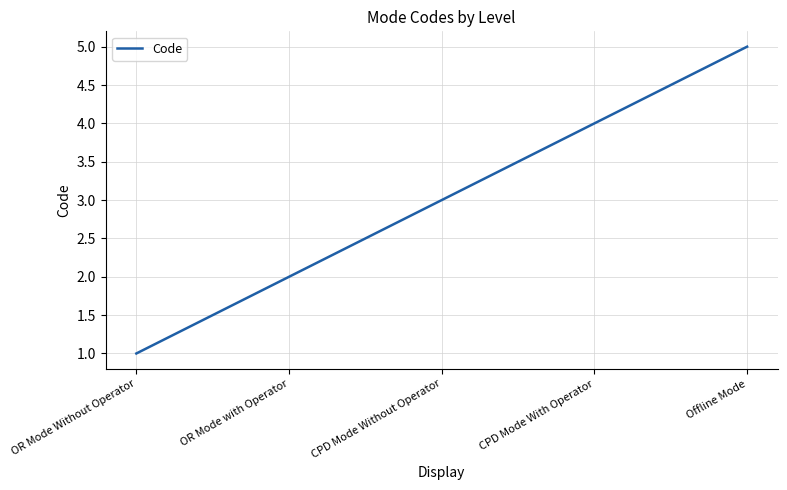

Rank the categories by value from lowest to highest.

OR Mode Without Operator, OR Mode with Operator, CPD Mode Without Operator, CPD Mode With Operator, Offline Mode